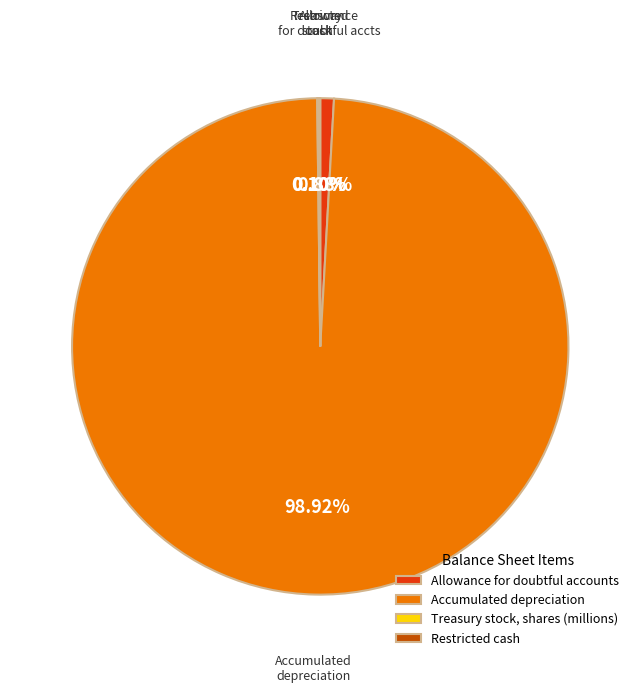

Does Accumulated depreciation account for over 50% of the chart?

Yes